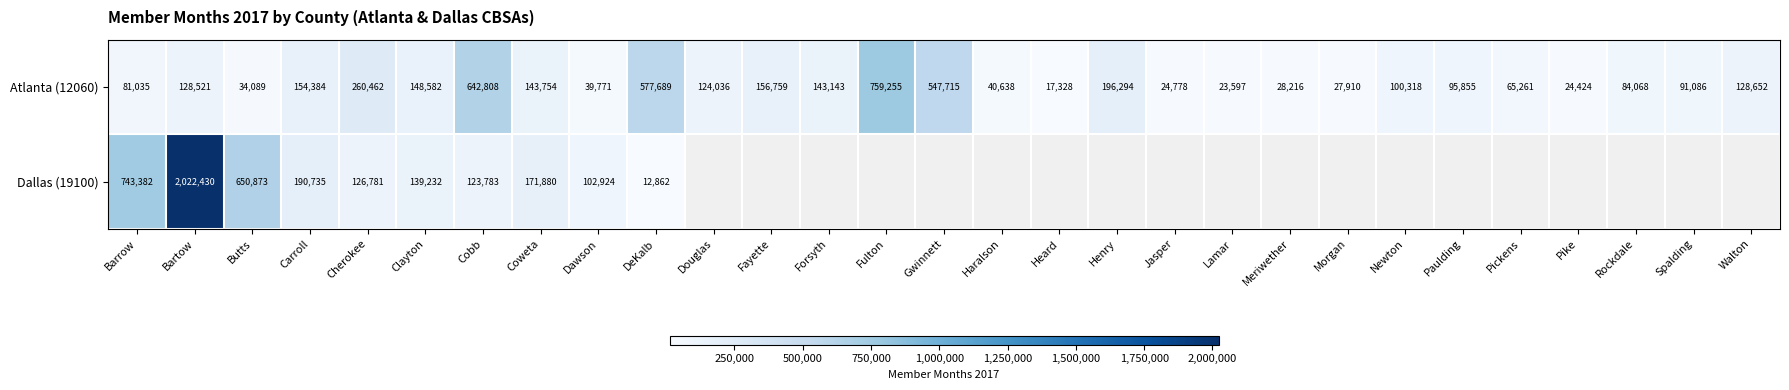

True or false: Dallas (19100) has a value of 63494 at Coweta.

False